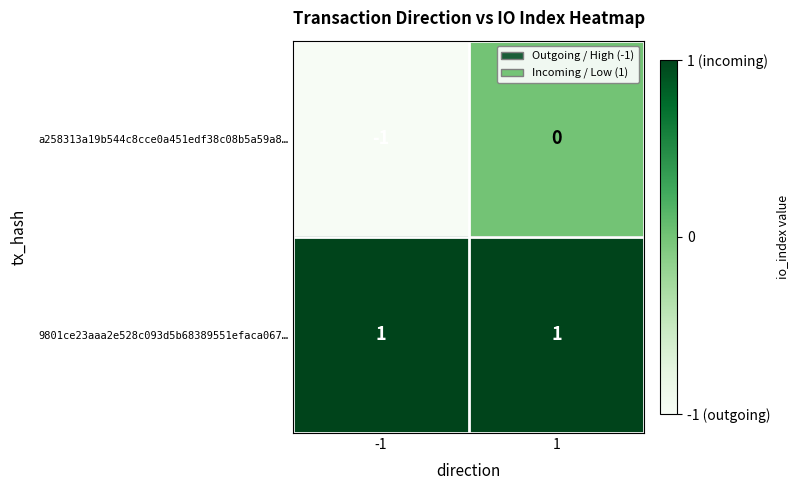

Reading right to left, what are all the values shown in this chart?

a258313a19b544c8cce0a451edf38c08b5a59a8…: 0	-1
9801ce23aaa2e528c093d5b68389551efaca067…: 1	1